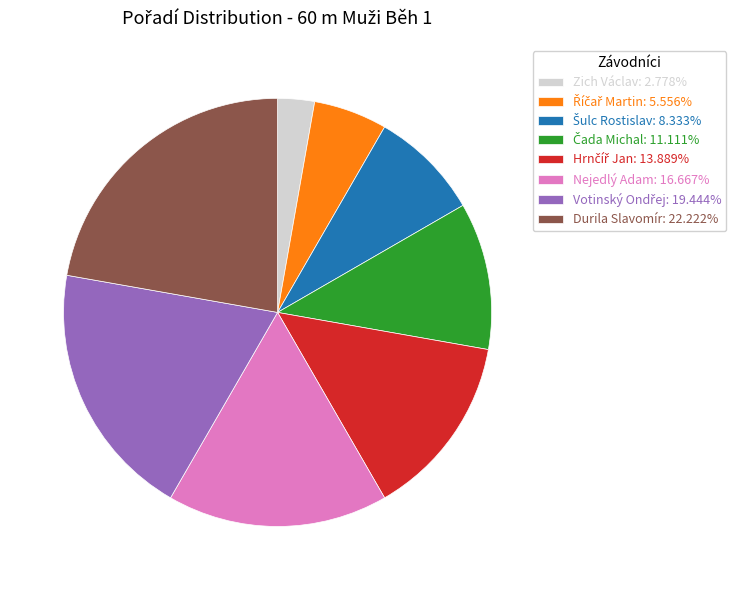

Does any single category account for the majority?

No